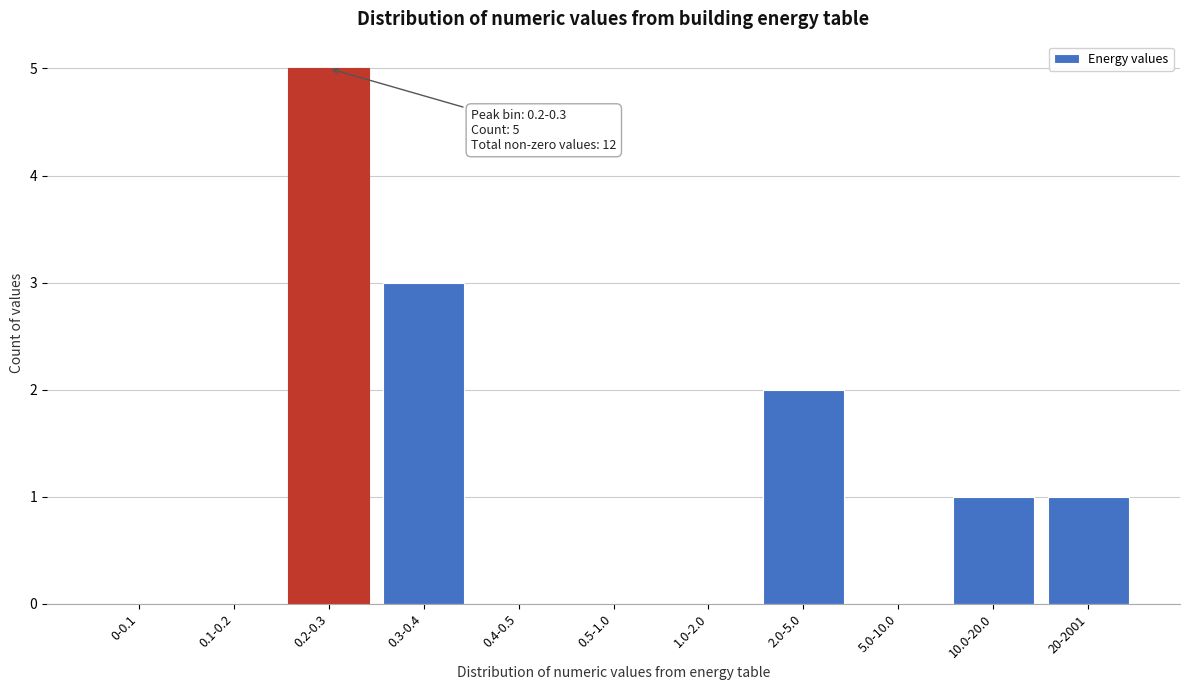

Reading right to left, list all the values displayed in this chart.

20-2001=1	10.0-20.0=1	5.0-10.0=0	2.0-5.0=2	1.0-2.0=0	0.5-1.0=0	0.4-0.5=0	0.3-0.4=3	0.2-0.3=5	0.1-0.2=0	0-0.1=0